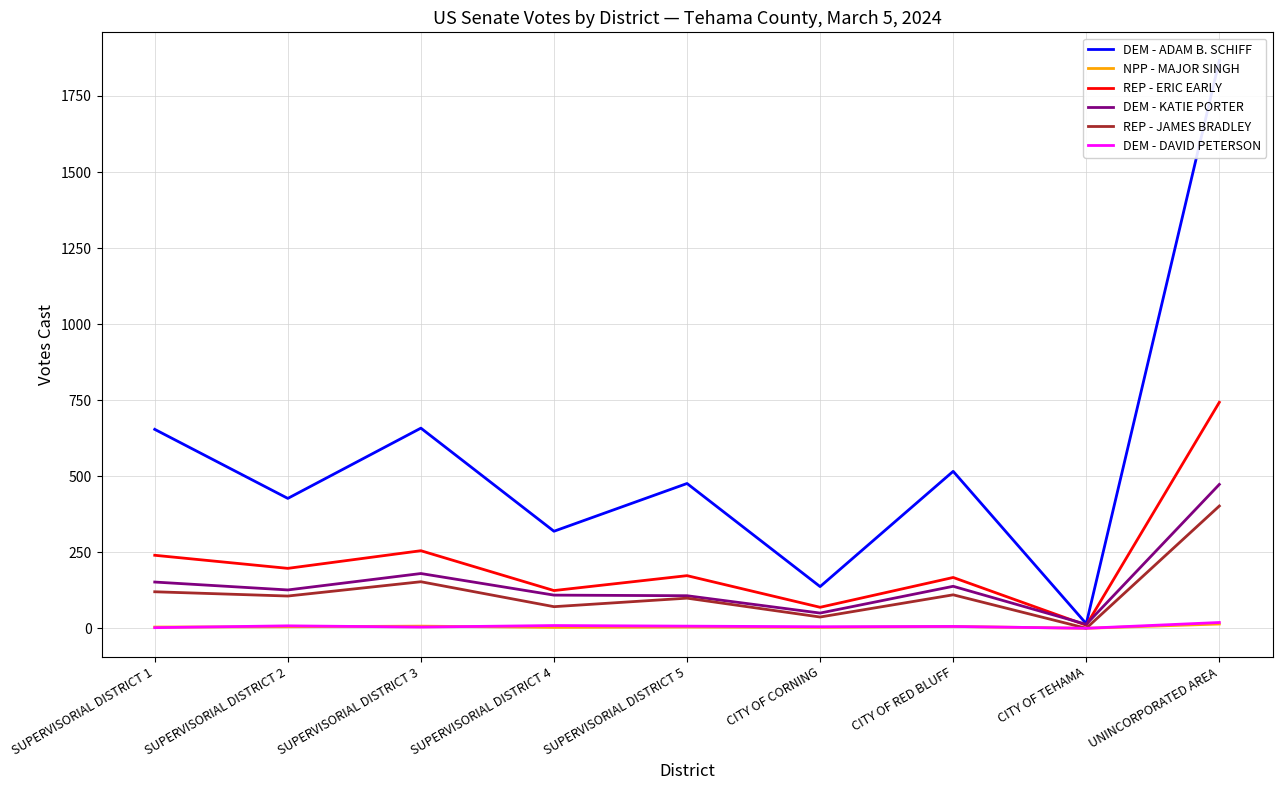

What is the highest value of the NPP - MAJOR SINGH series?

14